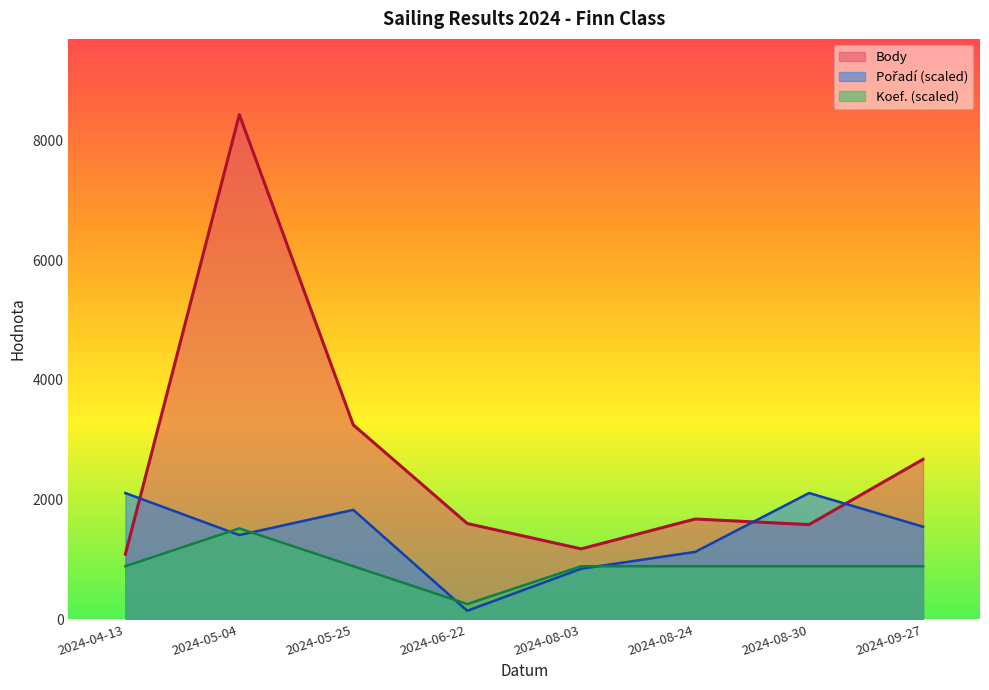

Which series has the largest total across all categories?

Body